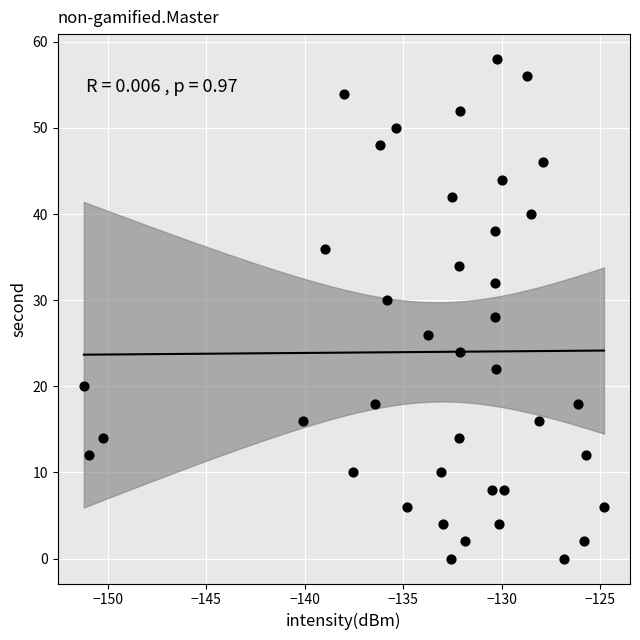

What is the range of Y values (max minus min)?

58